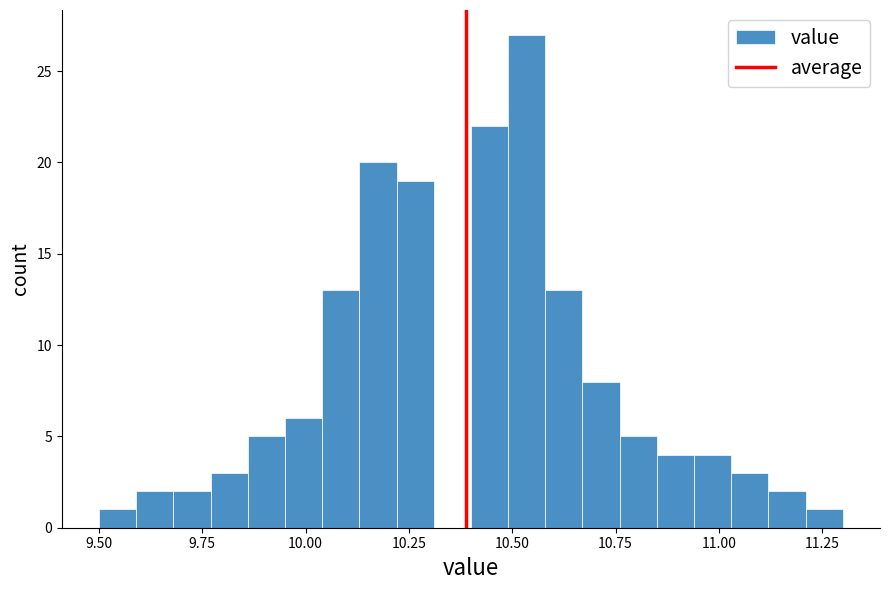

Read against the x-axis, roughly where is the centre of the tallest bar?

10.55